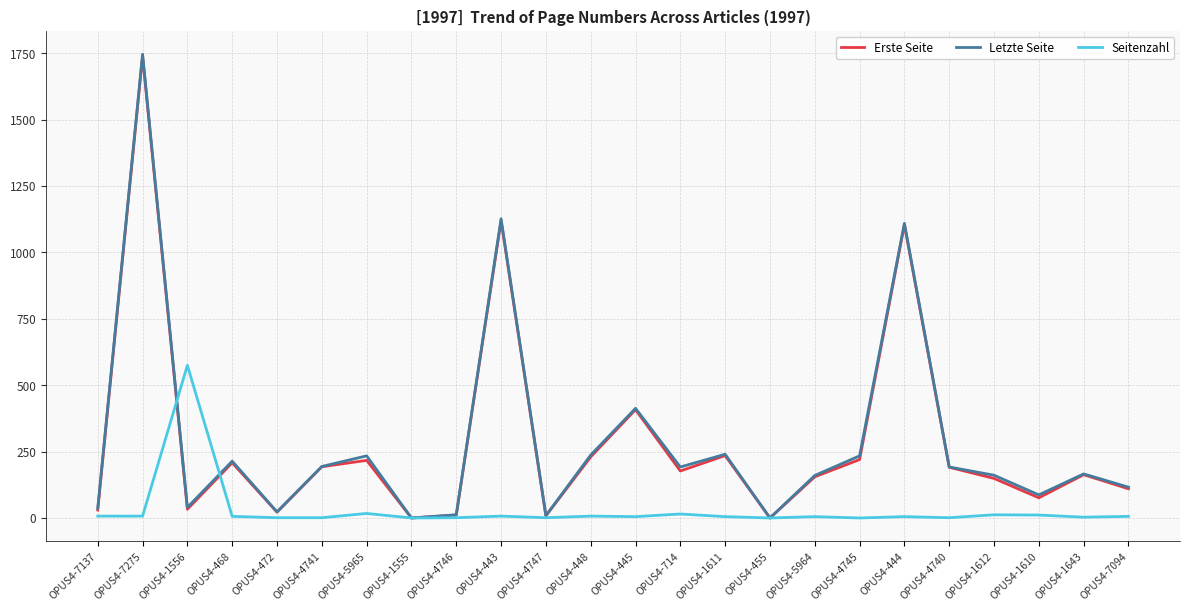

True or false: Seitenzahl has a value of 6 at OPUS4-468.

True